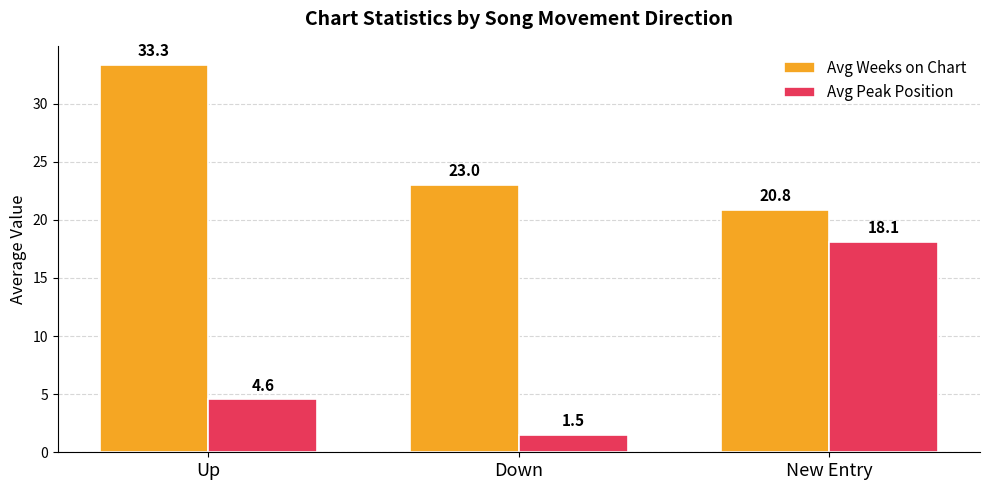

What is the total value across all series at Down?

24.5